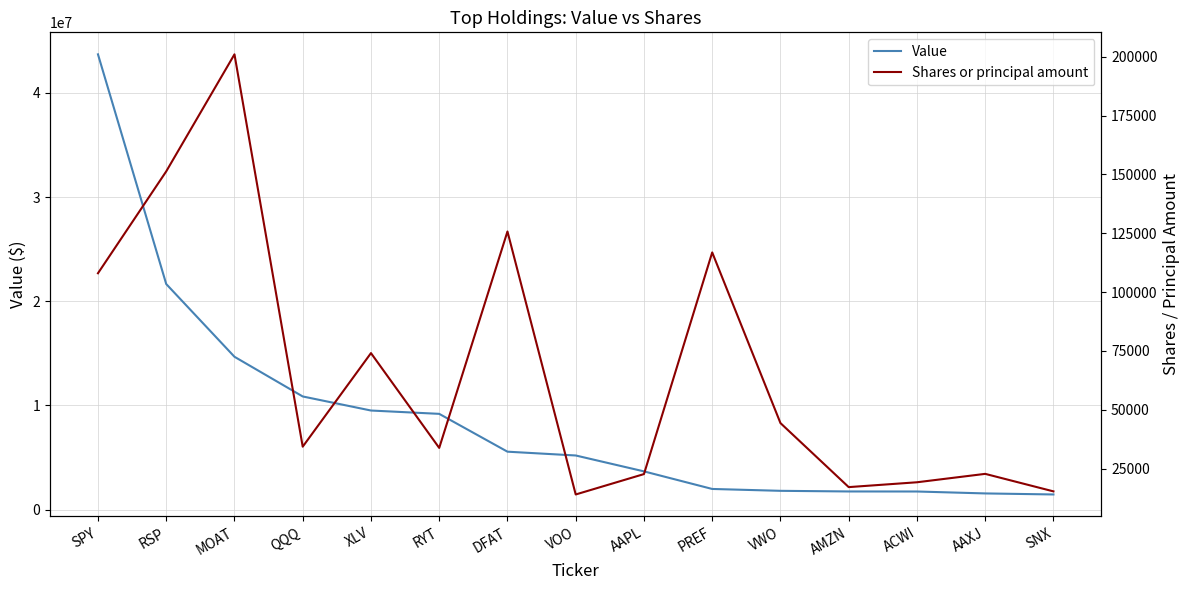

Is it true that Shares or principal amount equals 13058 at AAXJ?

False